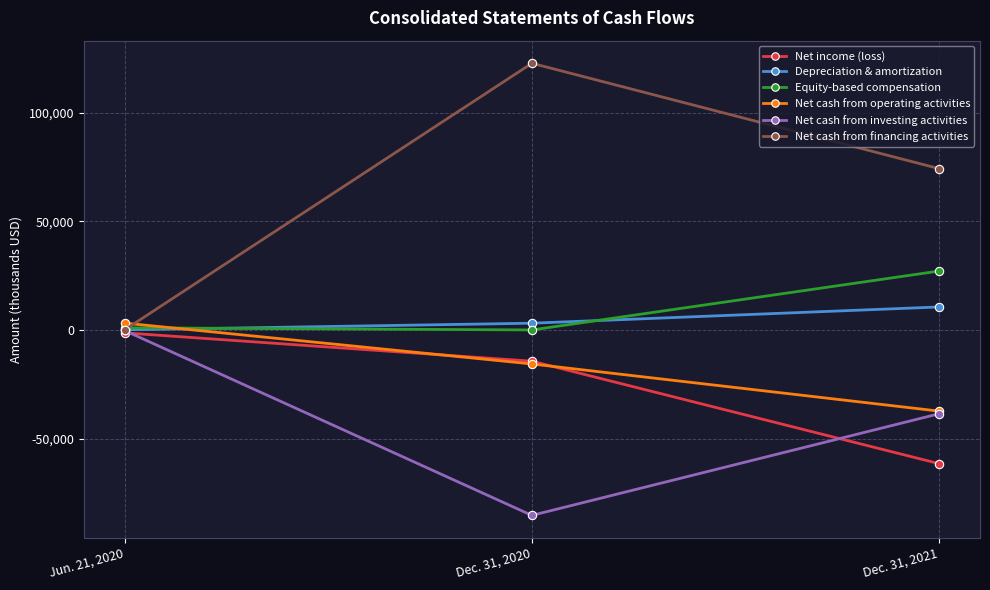

What is the sum of the Net cash from financing activities values at Dec. 31, 2020 and Dec. 31, 2021?

196915